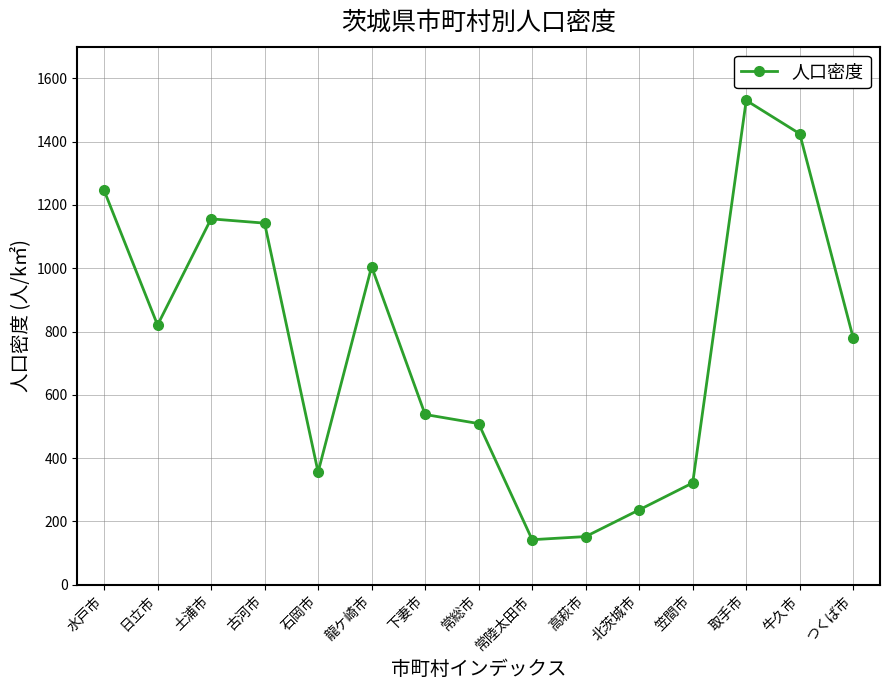

What is the sum of the values at 日立市 and 北茨城市?

1057.3